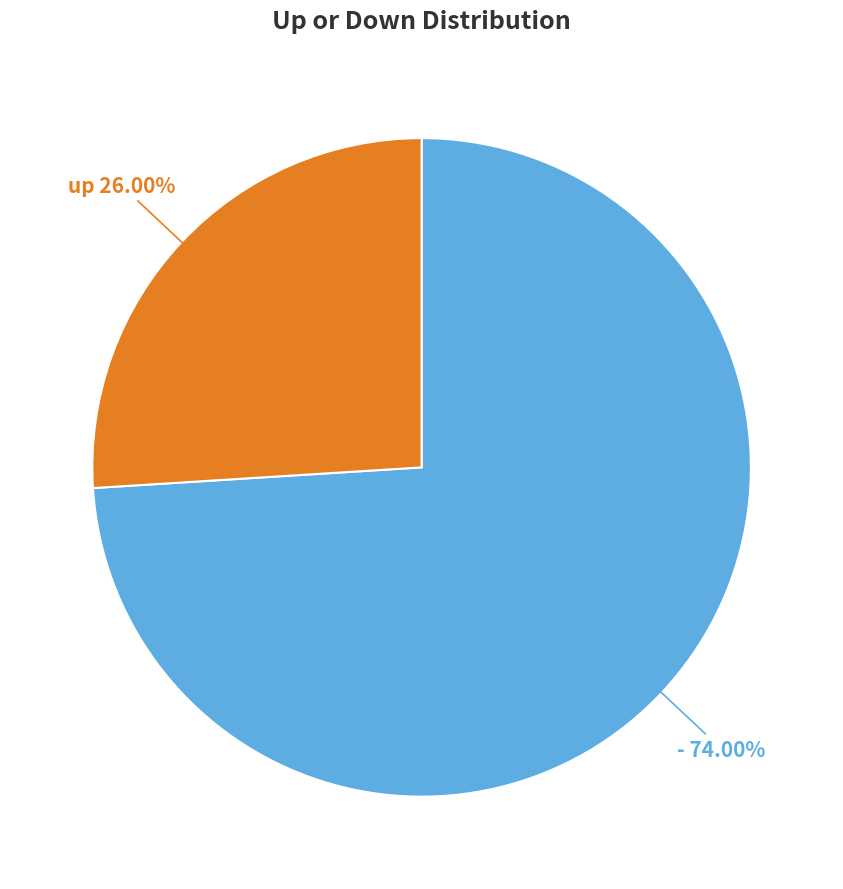

How many slices are in this pie chart?

2